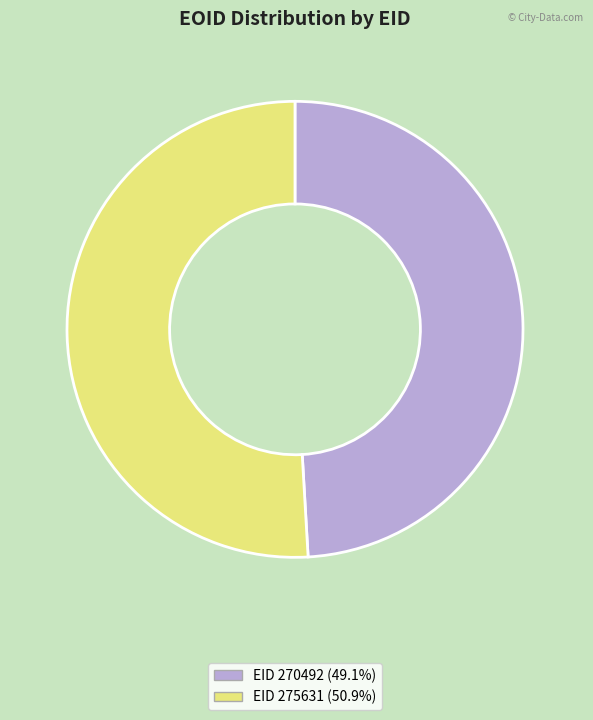

Approximately how many times larger is the value at EID 275631 (50.9%) compared to EID 270492 (49.1%)?

1.0